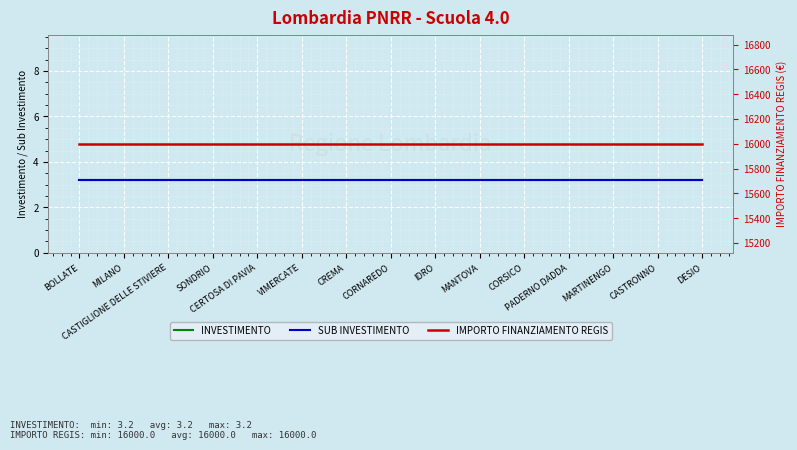

How many lines are shown in the chart?

3